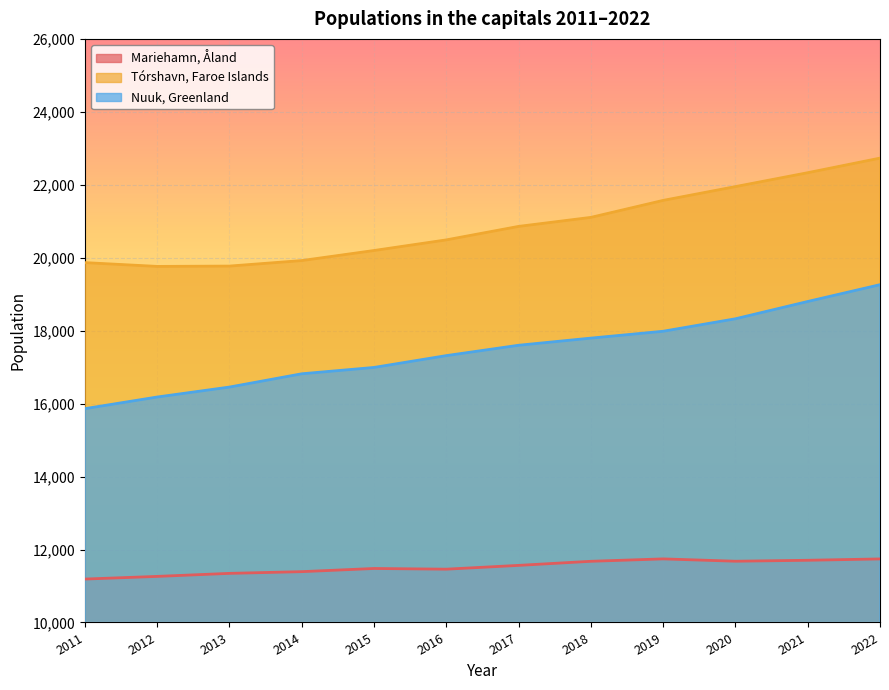

Rank the categories by Mariehamn, Åland value from highest to lowest.

2019, 2022, 2021, 2020, 2018, 2017, 2015, 2016, 2014, 2013, 2012, 2011